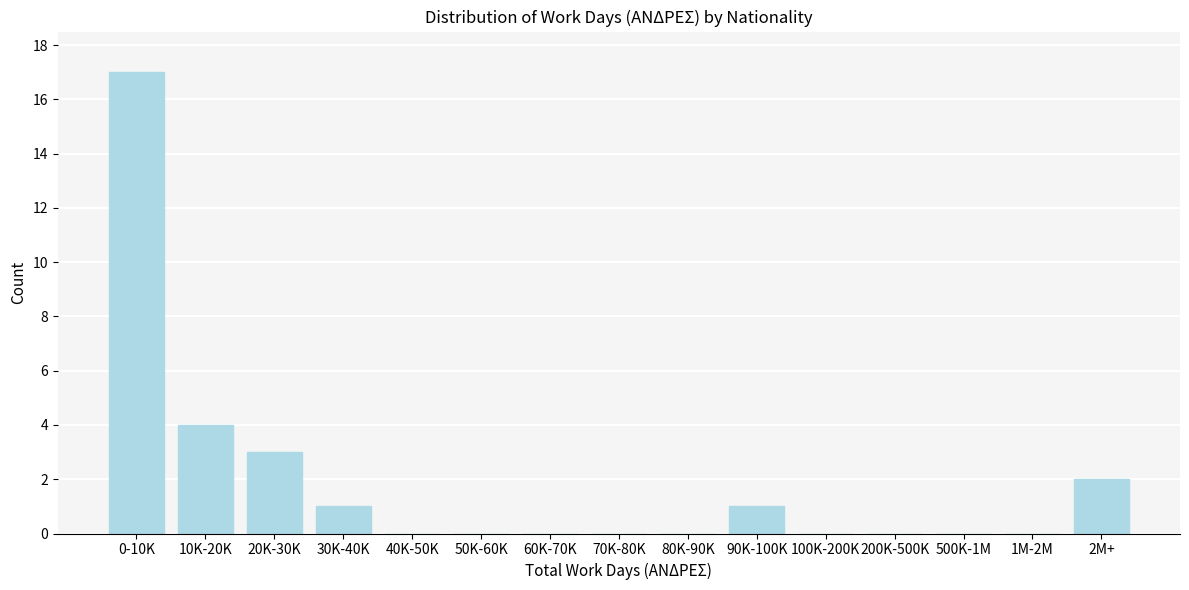

Reading left to right, extract all data points from this chart.

0-10K=17	10K-20K=4	20K-30K=3	30K-40K=1	40K-50K=0	50K-60K=0	60K-70K=0	70K-80K=0	80K-90K=0	90K-100K=1	100K-200K=0	200K-500K=0	500K-1M=0	1M-2M=0	2M+=2